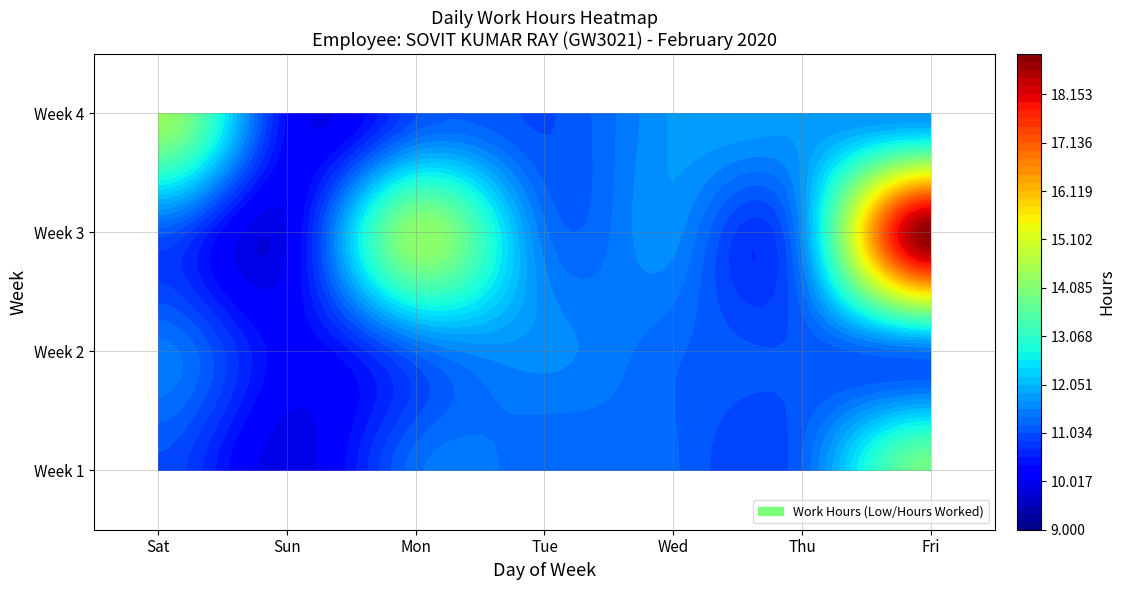

Which category has the lowest value in the 3 series?

Sun